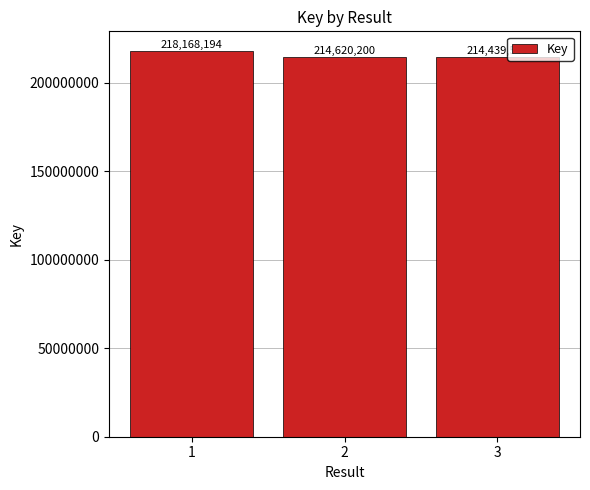

At which label is the value closest to 216303869?

2